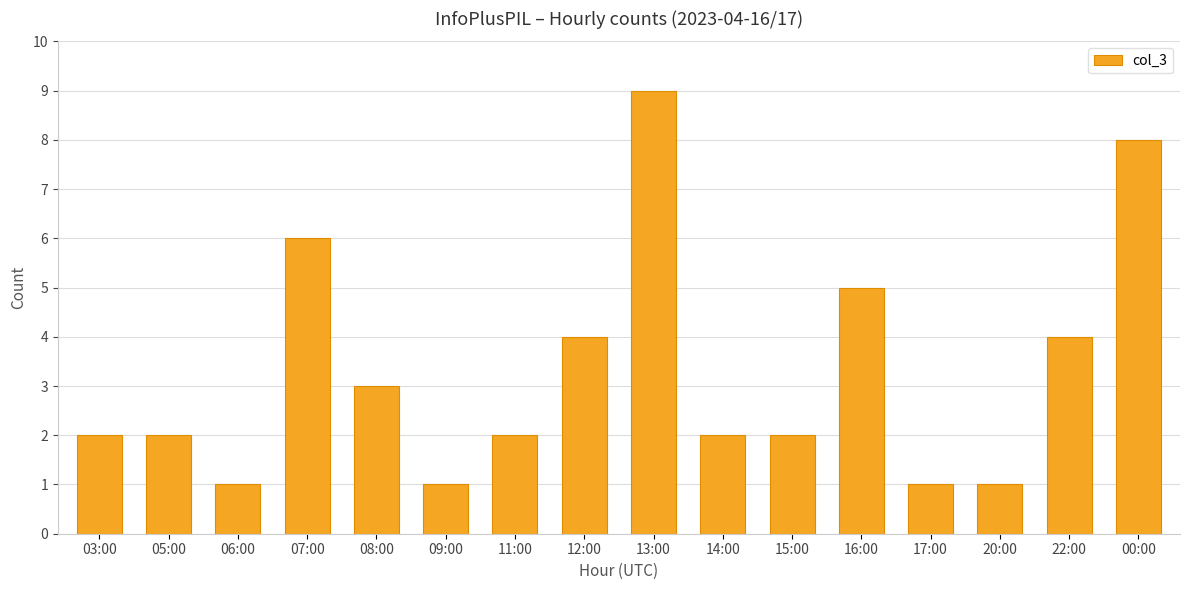

How many data points does each series have?

16